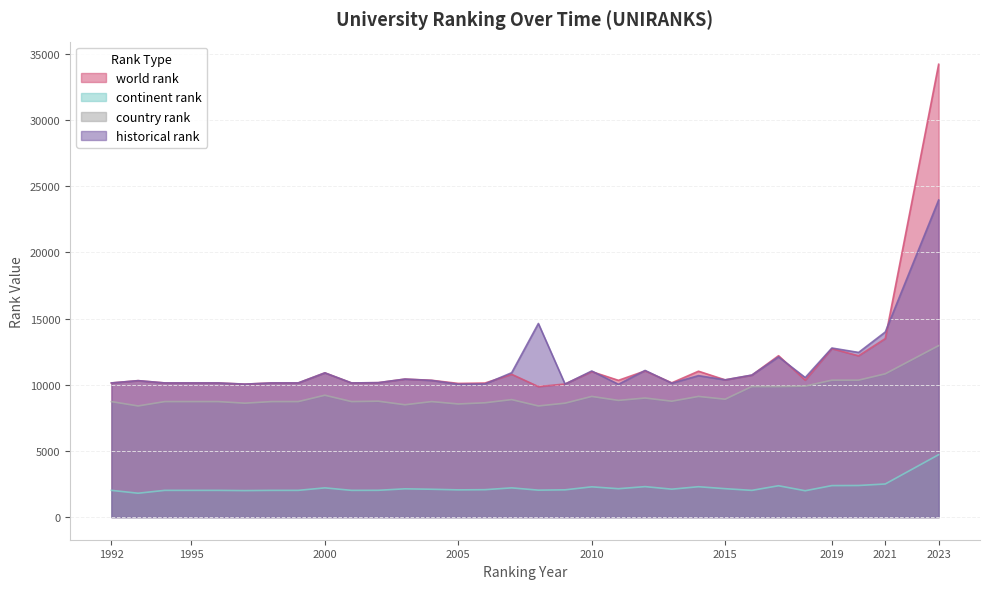

What is the value of the world rank point at the 15th from the left?

10132